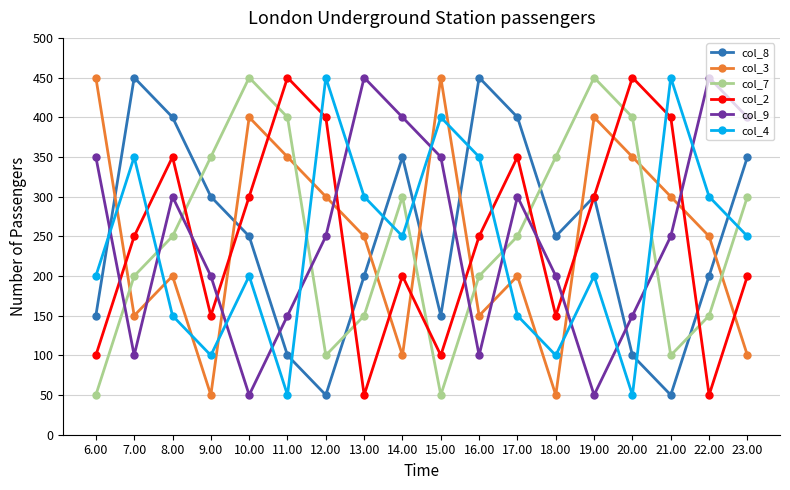

The col_9 series shows 547 at 15.00. True or false?

False